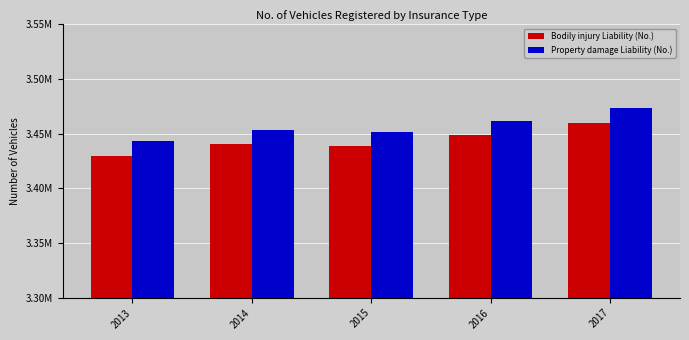

Rank the series by their average value, from lowest to highest.

Bodily injury Liability (No.), Property damage Liability (No.)